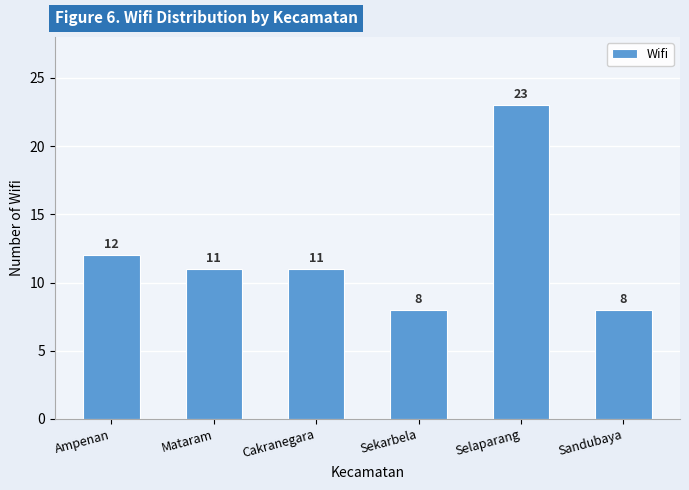

What is the ratio of the value at Sandubaya to the value at Sekarbela?

1.0